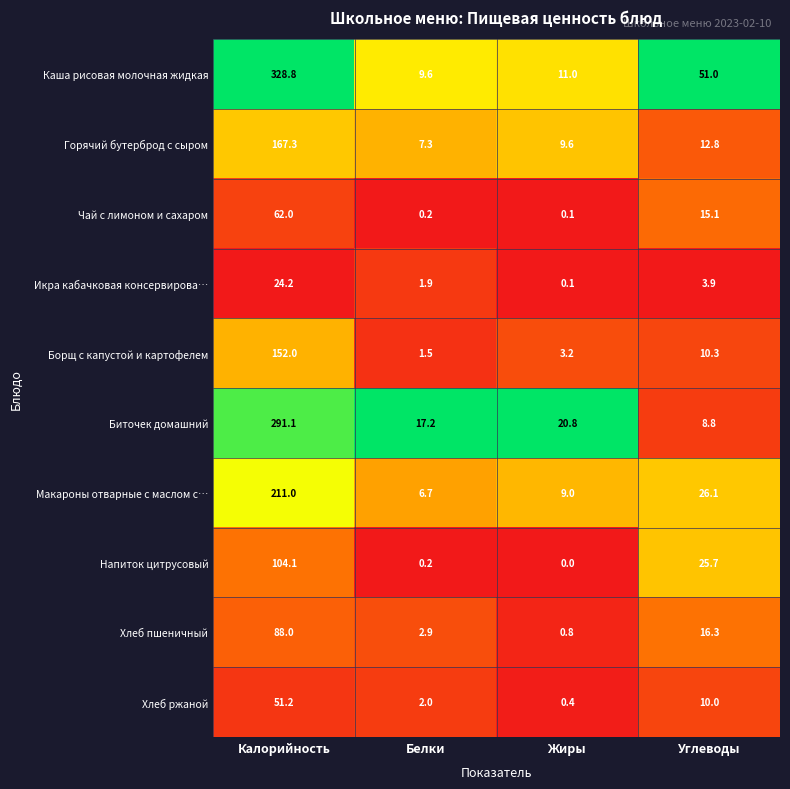

Which series has the largest total across all categories?

Каша рисовая молочная жидкая